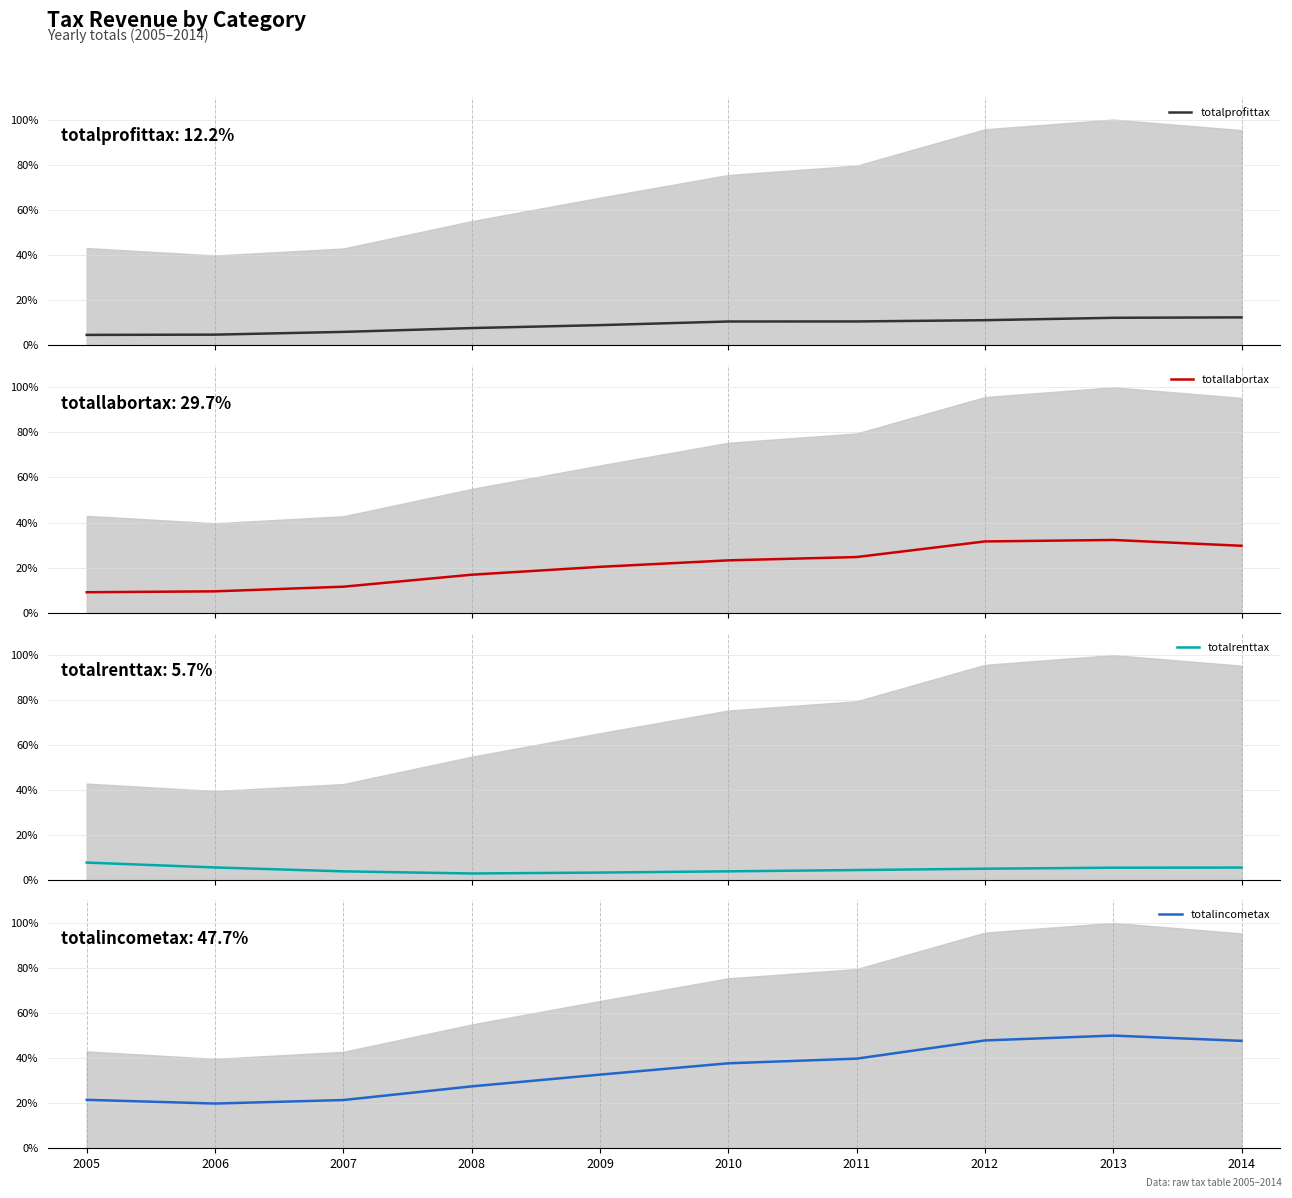

What is the difference between the totalprofittax values at 2008 and 2011?

2.9